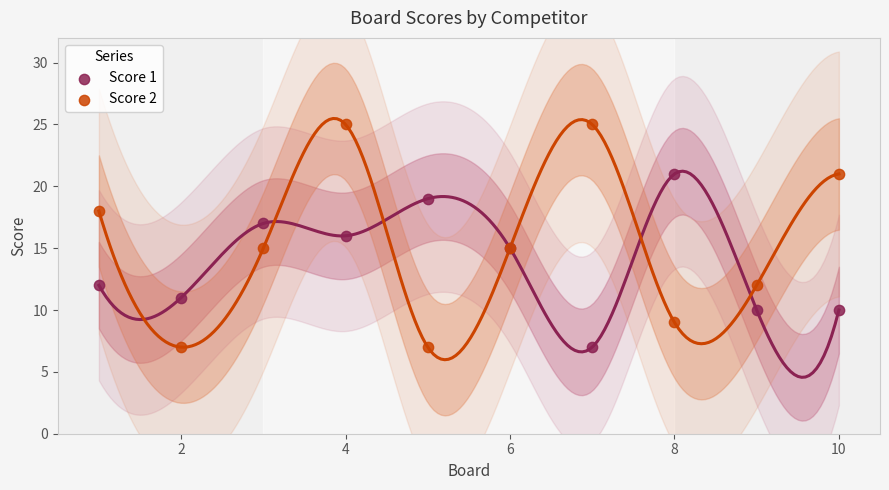

What is the X range (max minus min) for the scatter plot?

9